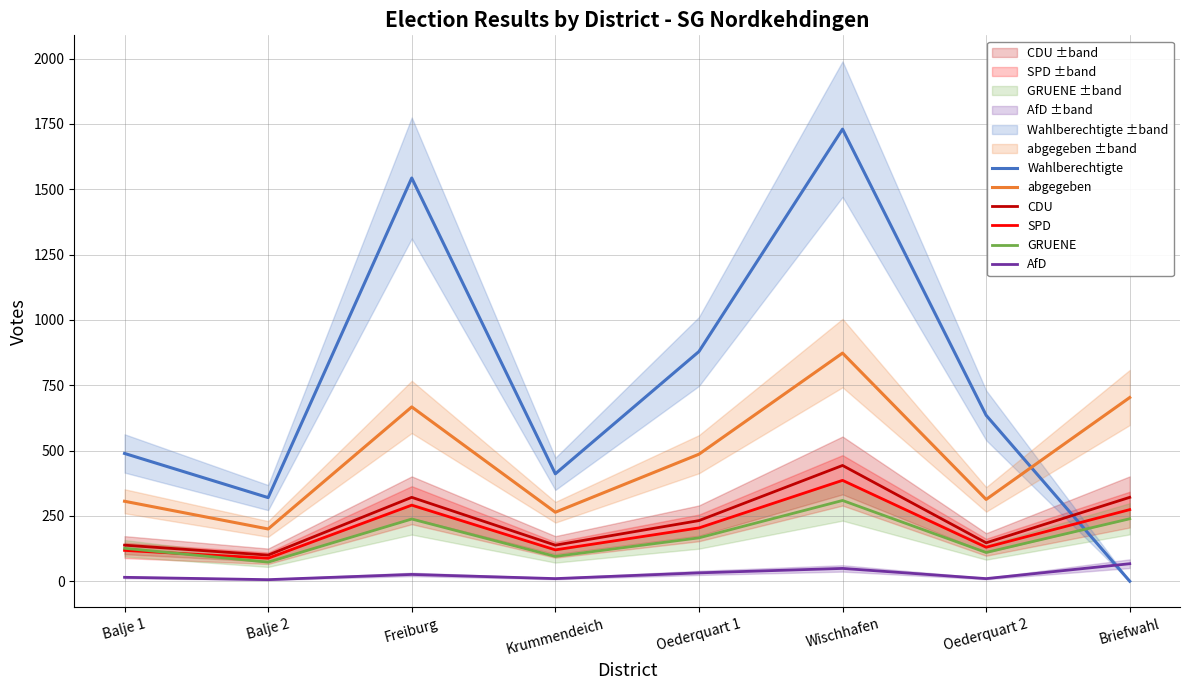

How many values in the CDU series are below 232?

4